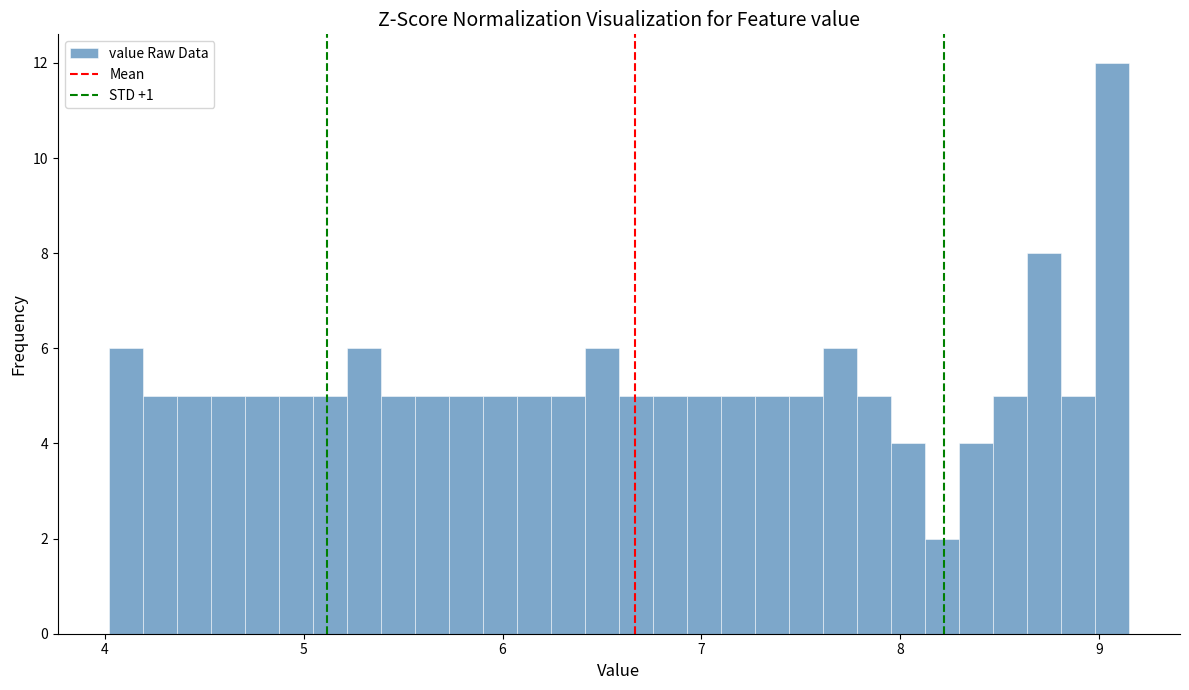

Read against the x-axis, roughly where is the centre of the tallest bar?

9.1